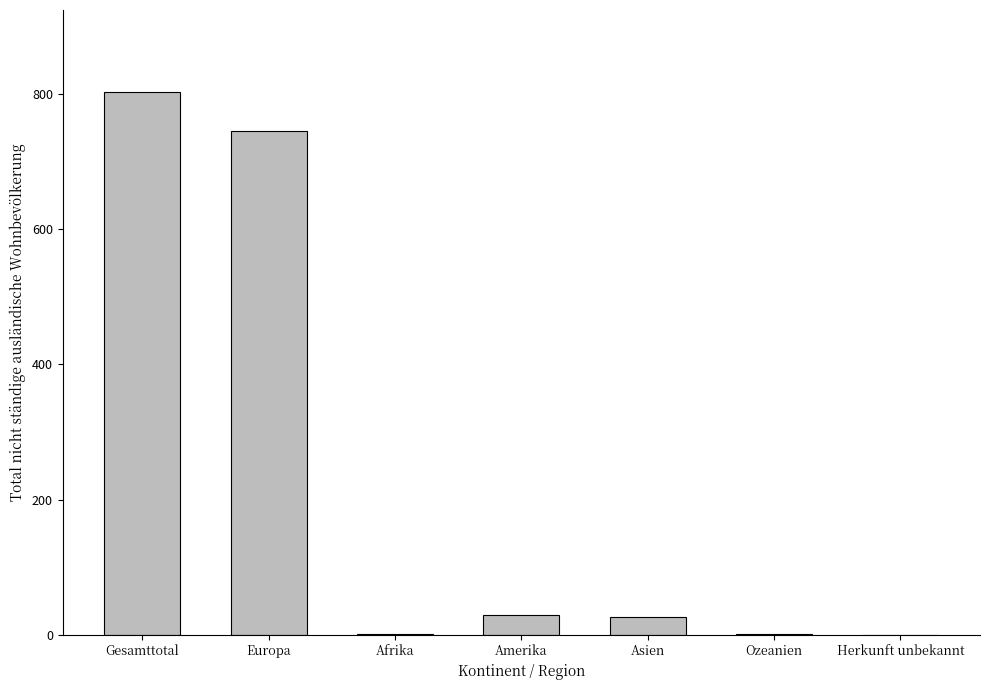

What is the average value?

229